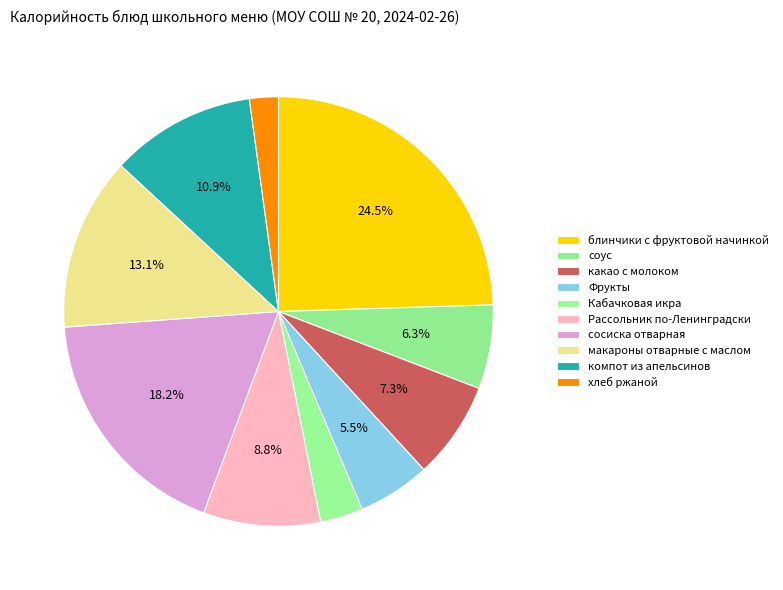

Count the number of slices in the pie.

10